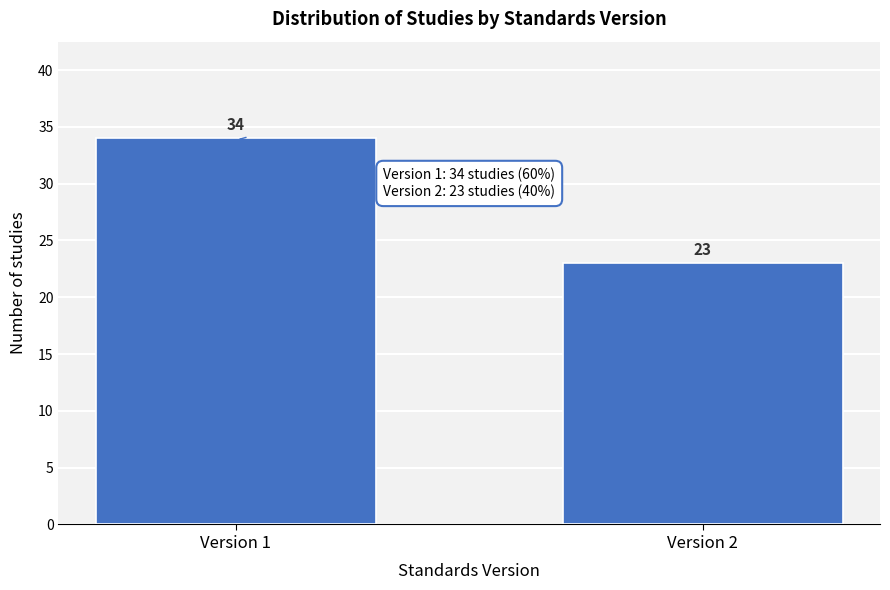

Reading left to right, list all the values displayed in this chart.

Version 1=34	Version 2=23